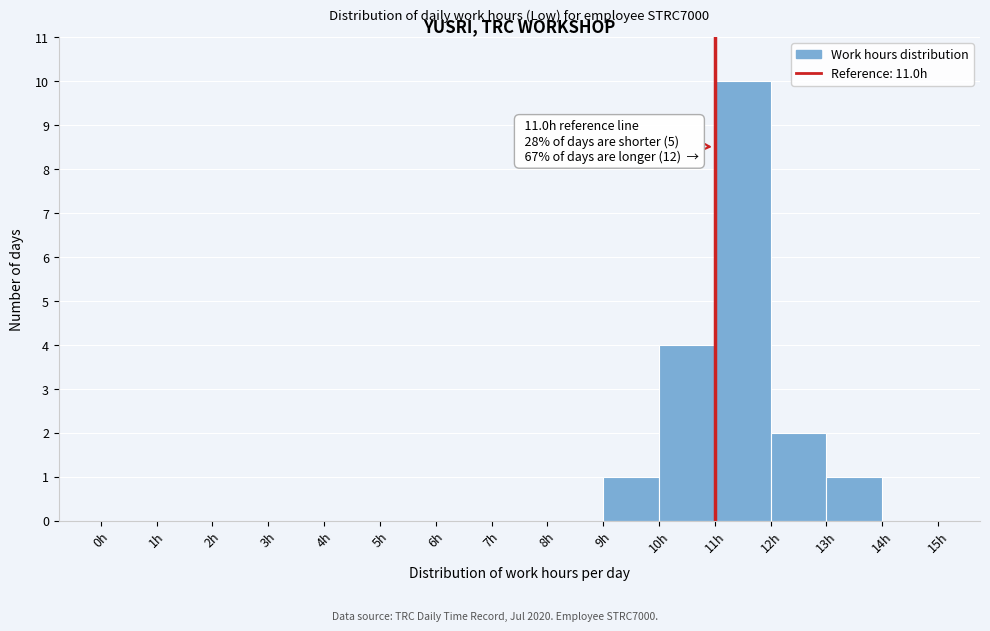

Which range on the x-axis has the tallest bar?

11 to 12